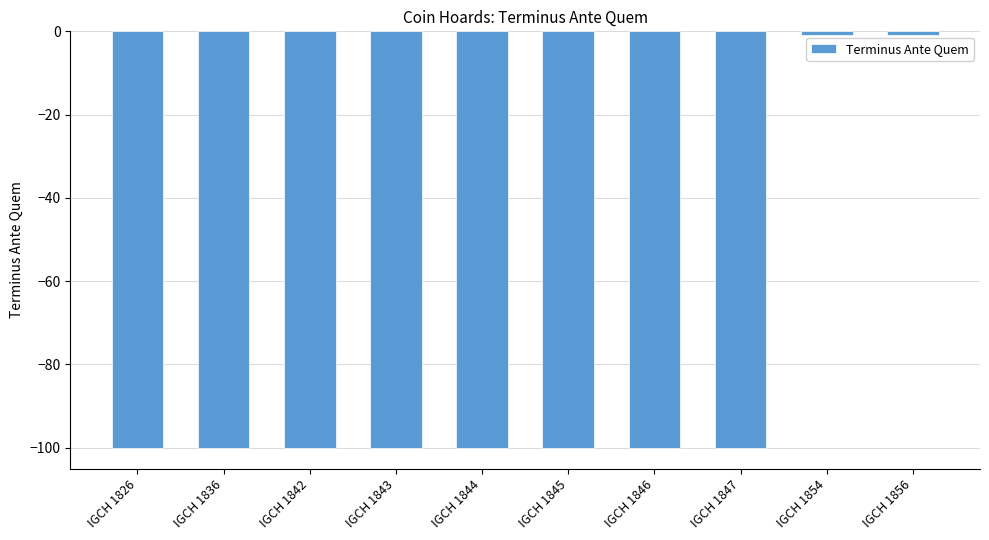

Count the number of values greater than -100.

2